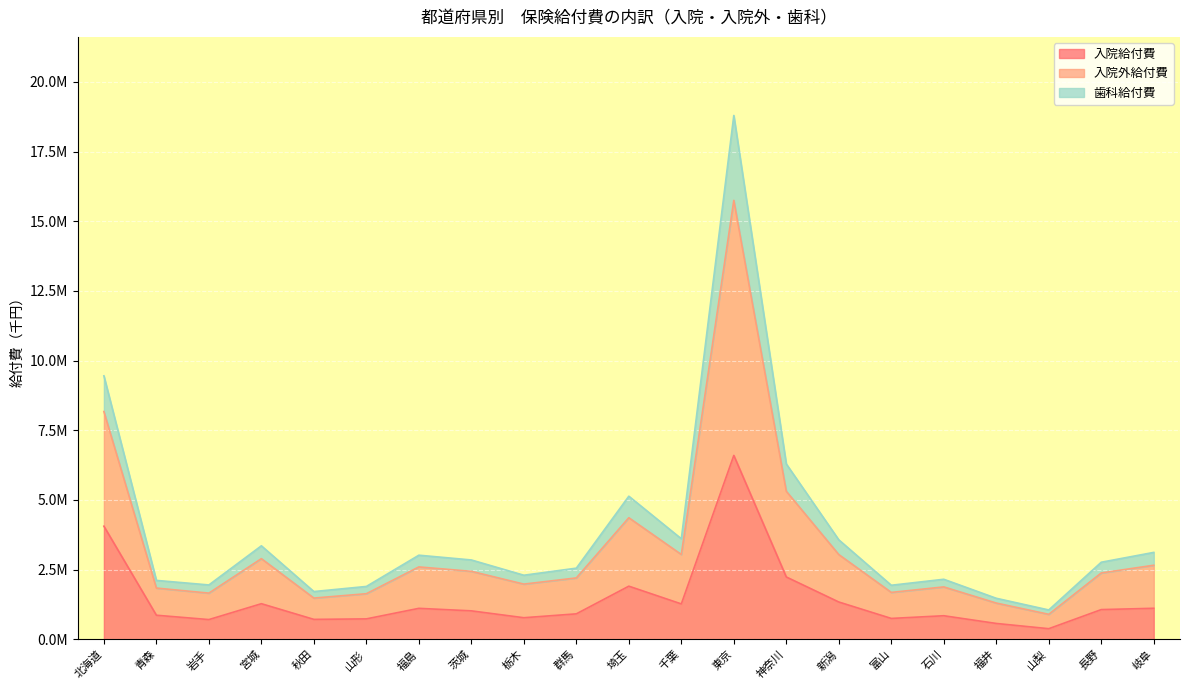

At how many categories does at least one series exceed 18764557?

1